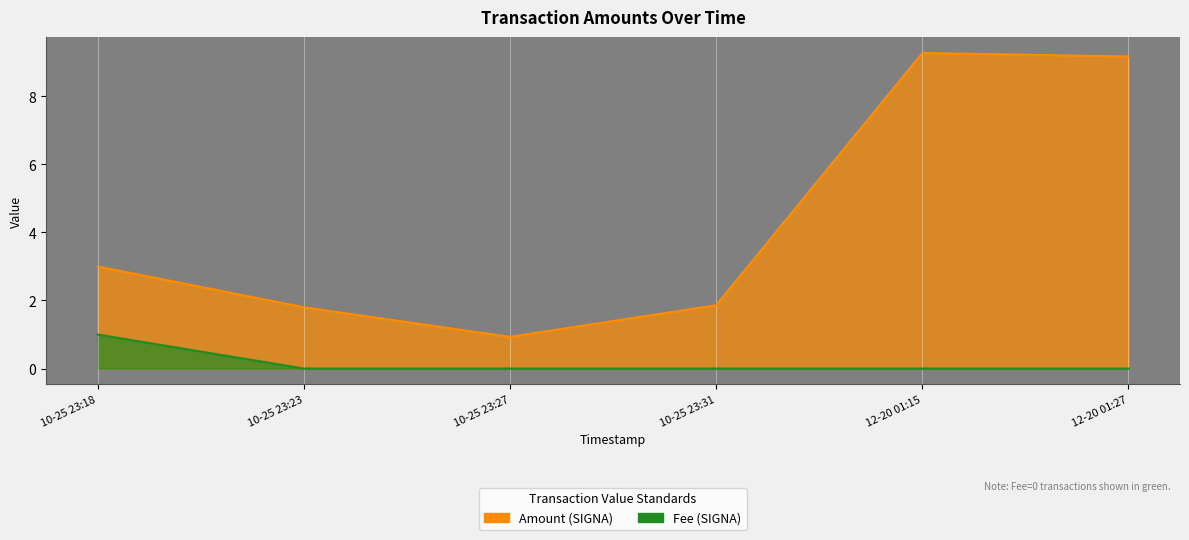

How many categories are shown in the chart?

6